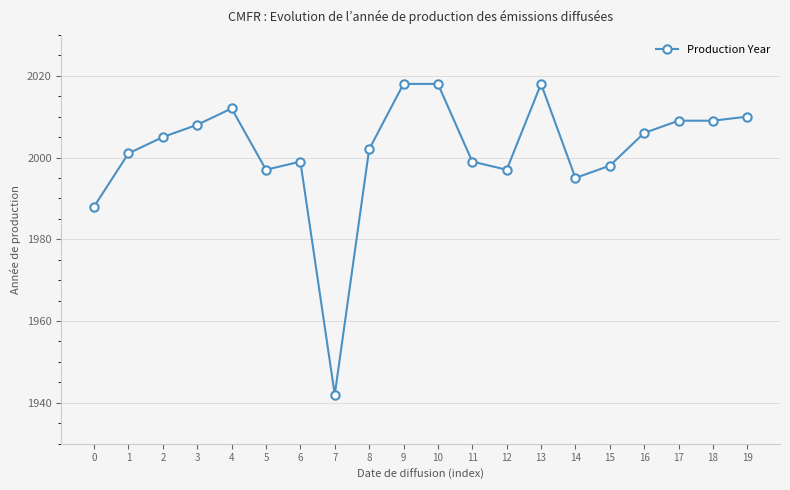

What is the sum of the values at 7 and 0?

3930